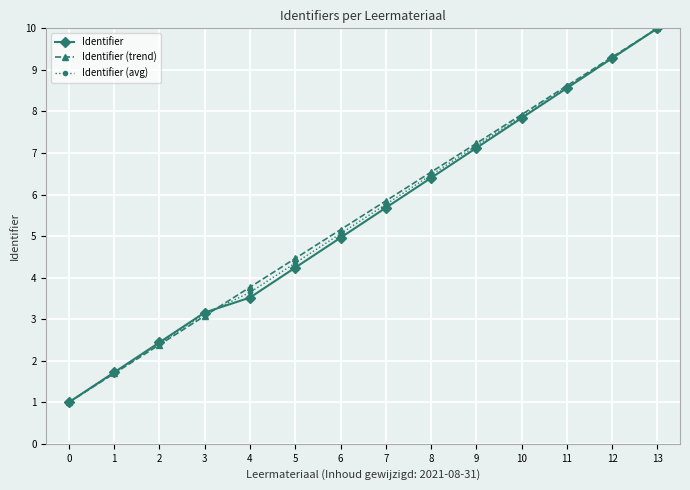

Is this an area chart (filled region under the line)?

No